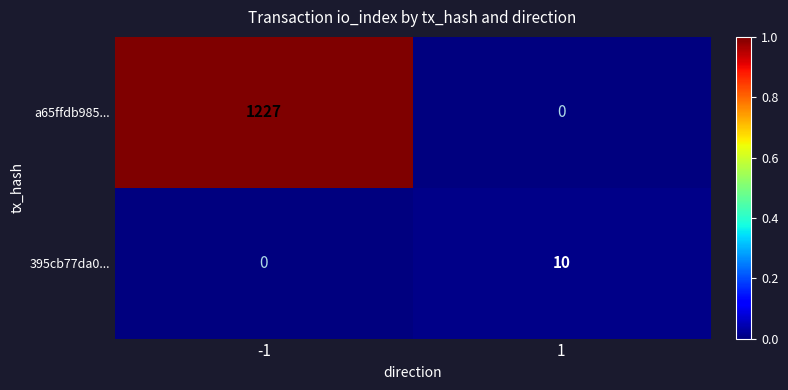

Reading right to left, transcribe all the data shown in this chart.

a65ffdb985...: 1=0	-1=1227
395cb77da0...: 1=10	-1=0